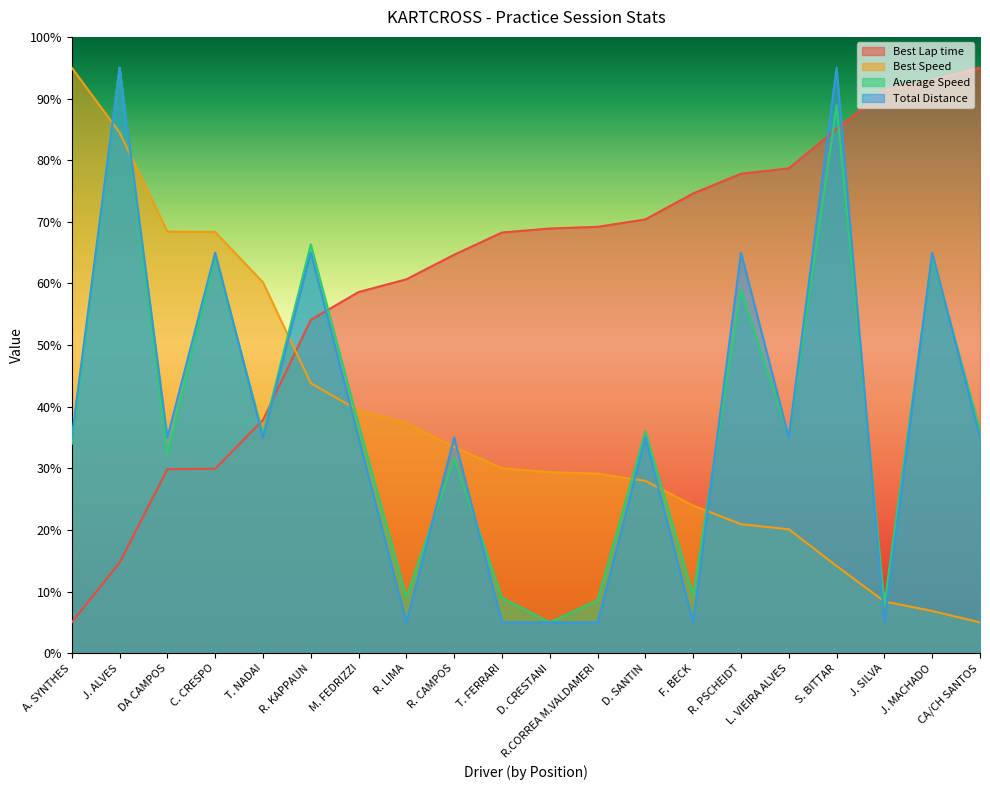

How many data points in Average Speed are above 35?

11